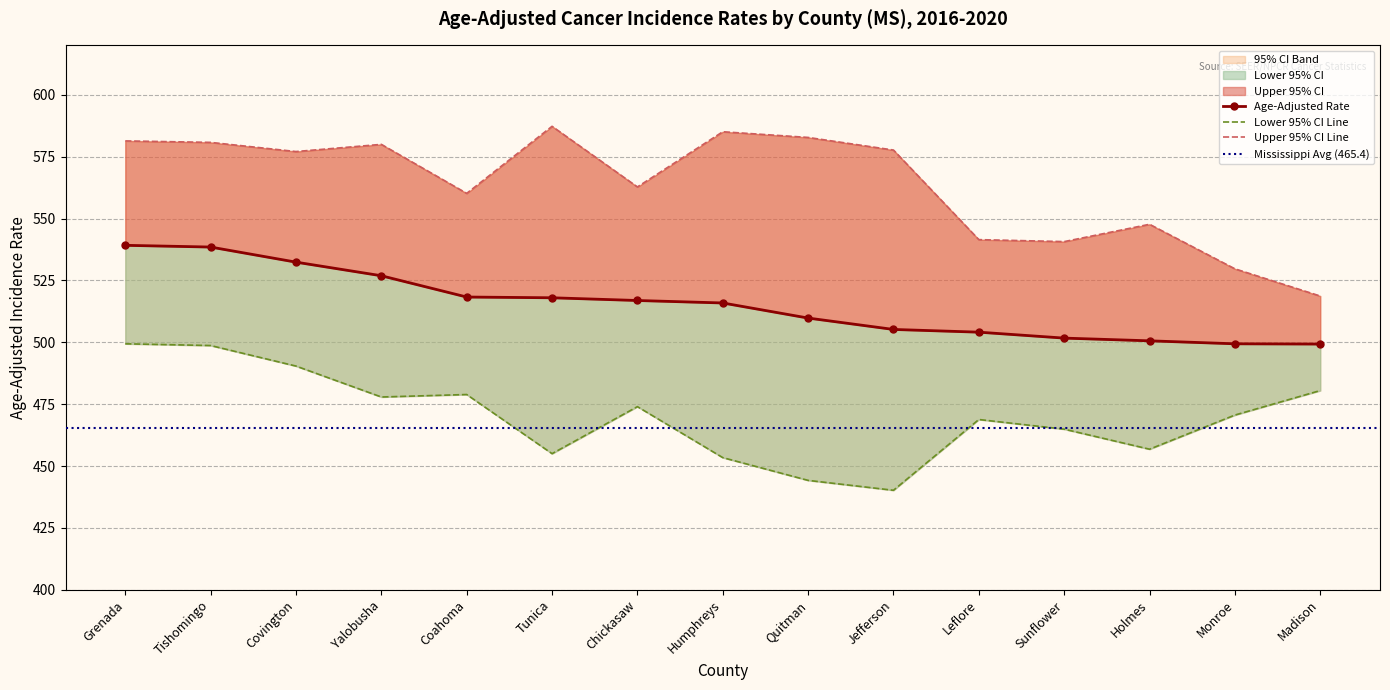

True or false: Lower 95% CI has a value of 185.9 at Yalobusha.

False